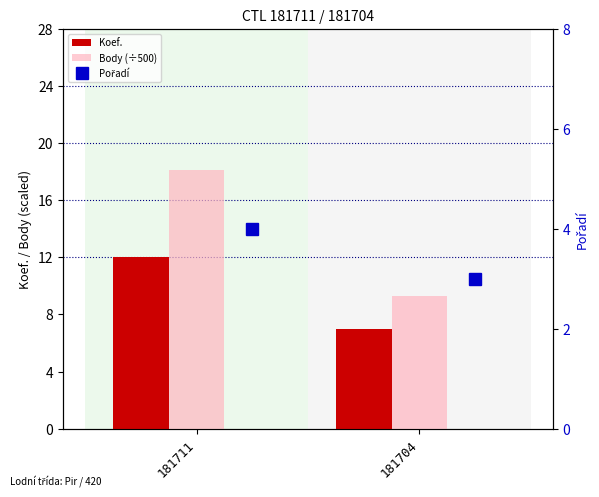

What is the value of the Koef. bar at the 2nd from the left?

7.0